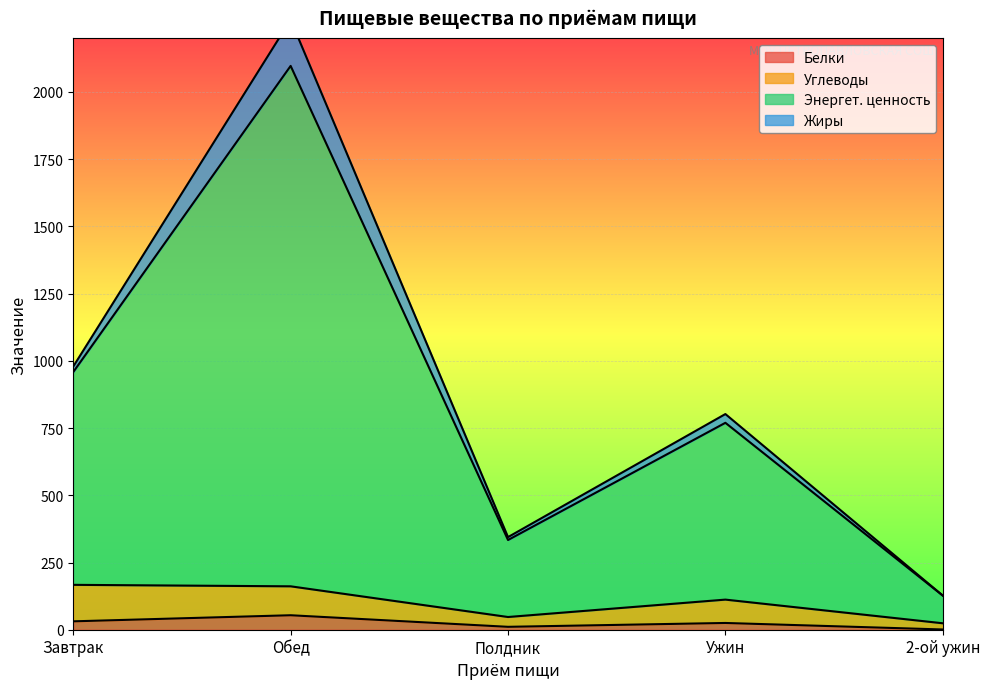

True or false: Белки has more than 1 interior local peaks.

True